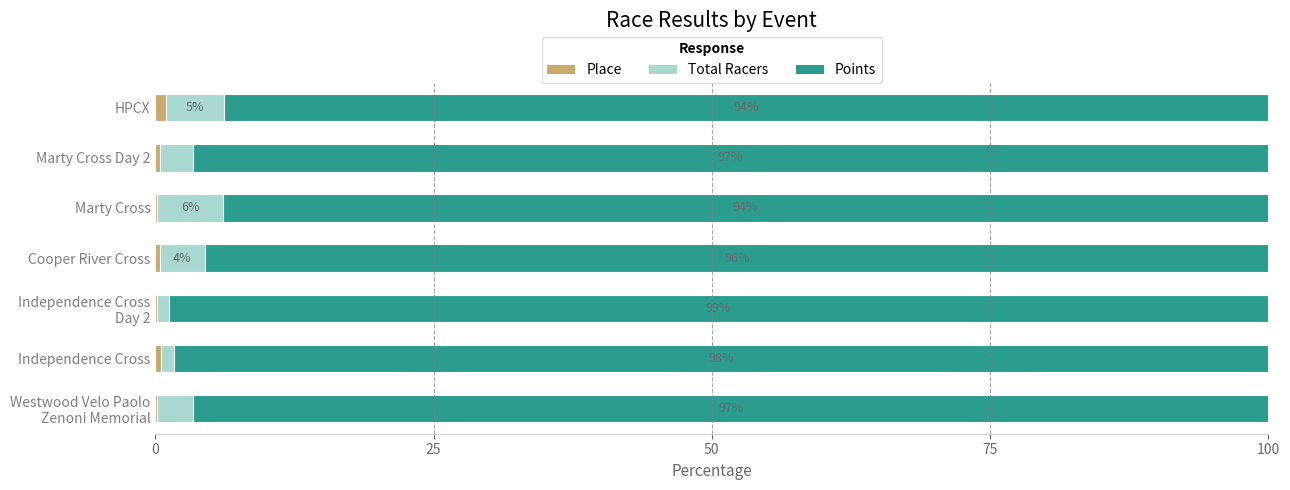

Reading left to right, what are all the values shown in this chart?

Place: 0.2	0.5	0.2	0.4	0.2	0.4	1.0
Total Racers: 3.2	1.2	1.0	4.1	5.9	3.0	5.2
Points: 96.6	98.3	98.8	95.5	93.9	96.7	93.8